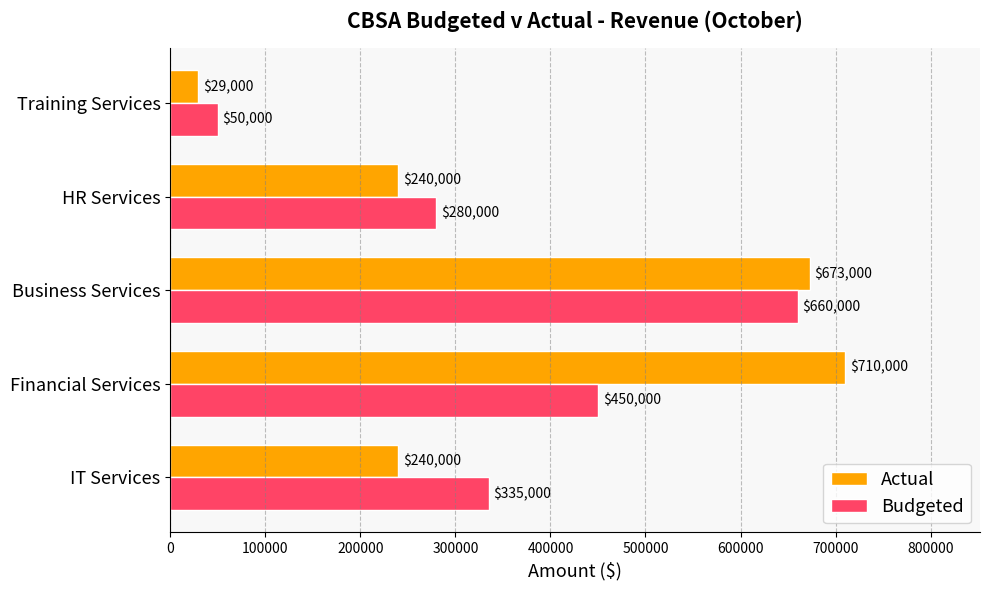

What is the difference between the maximum and minimum values in the Budgeted series?

610000